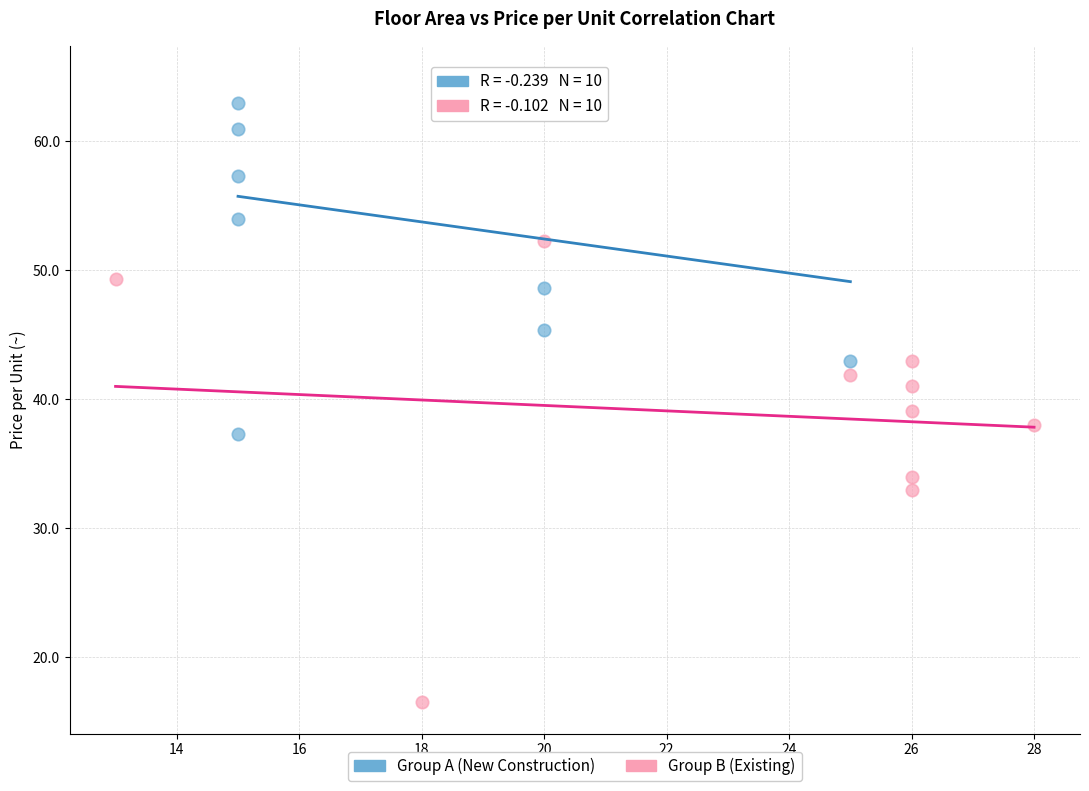

Which series reaches the minimum Y coordinate?

Group B (Existing)